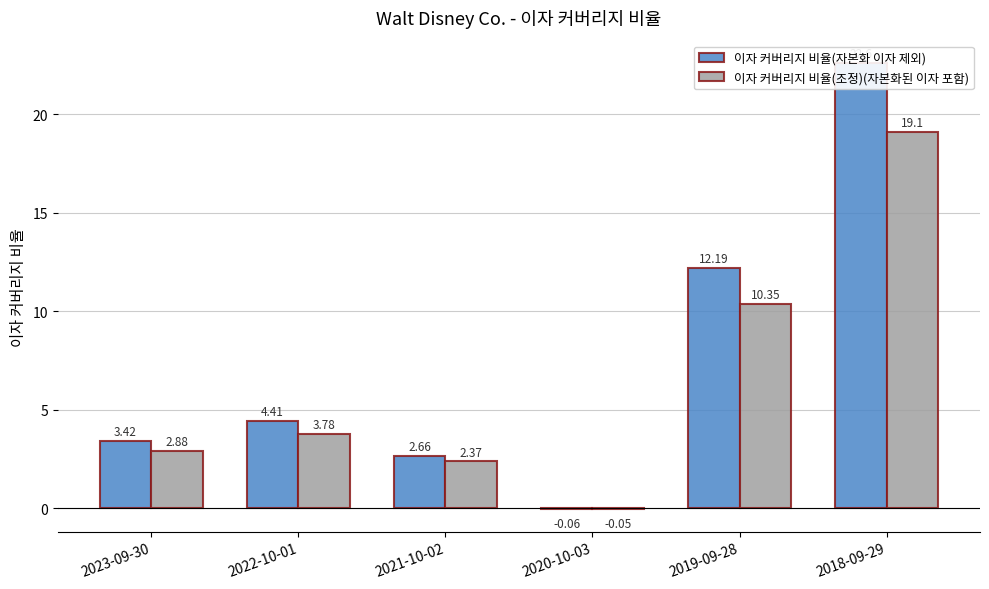

What is the label of the 1st bar from the left?

2023-09-30